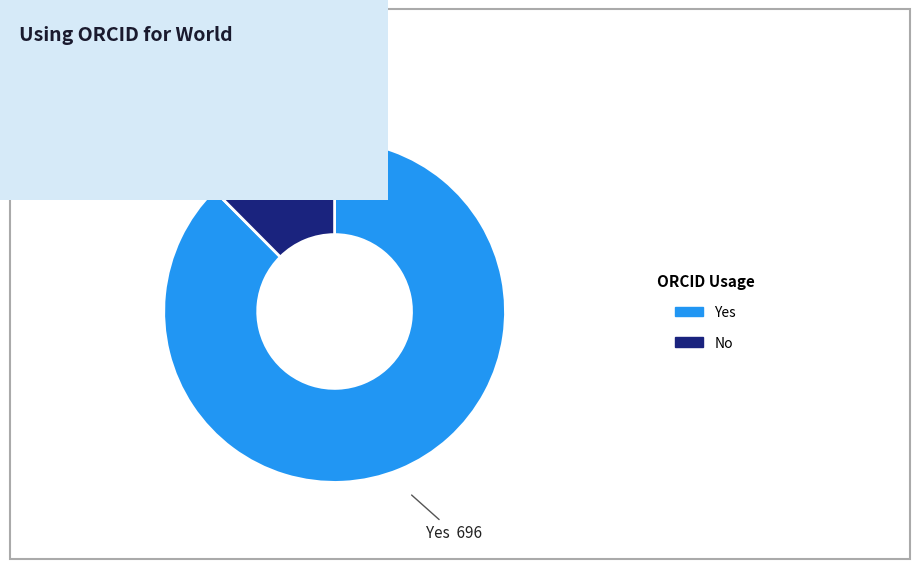

Which slice represents more than half of the pie?

Yes